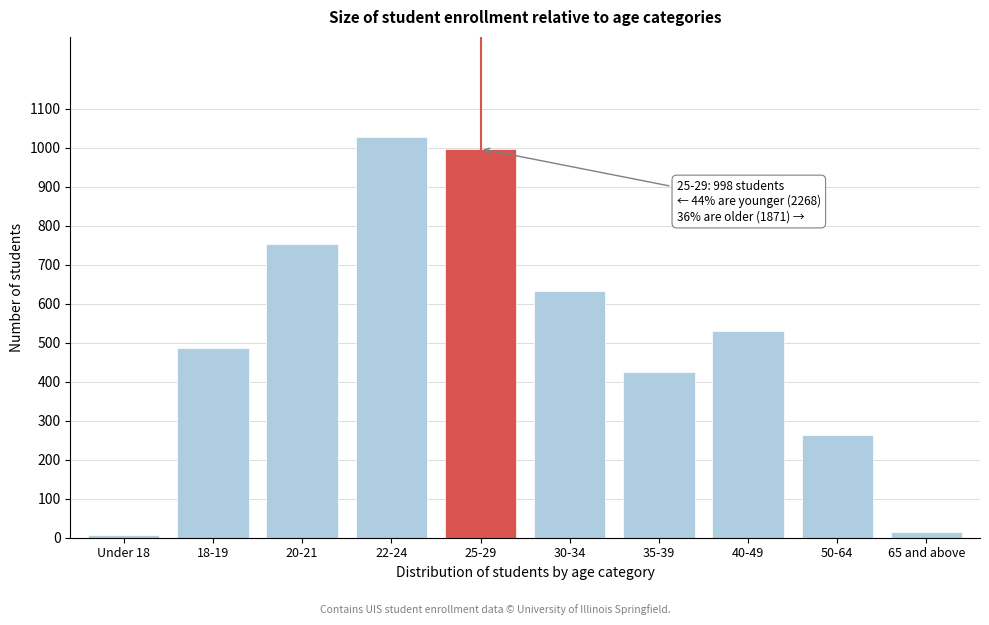

Reading left to right, extract all data points from this chart.

Under 18=7	18-19=486	20-21=754	22-24=1028	25-29=998	30-34=633	35-39=424	40-49=530	50-64=263	65 and above=14